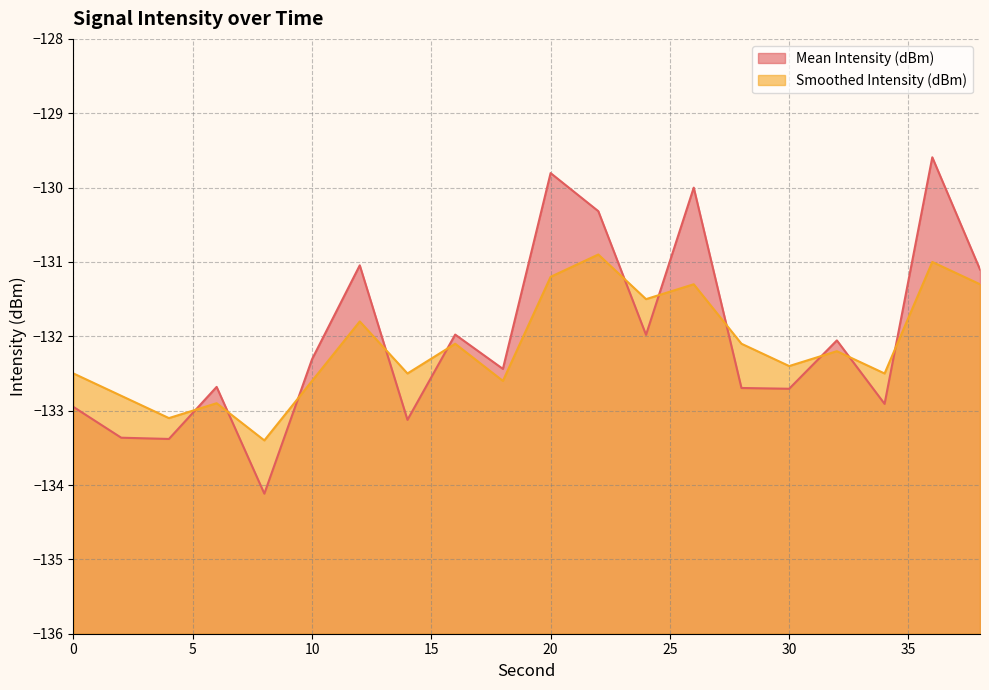

At which category does Mean Intensity (dBm) reach its first local peak?

6